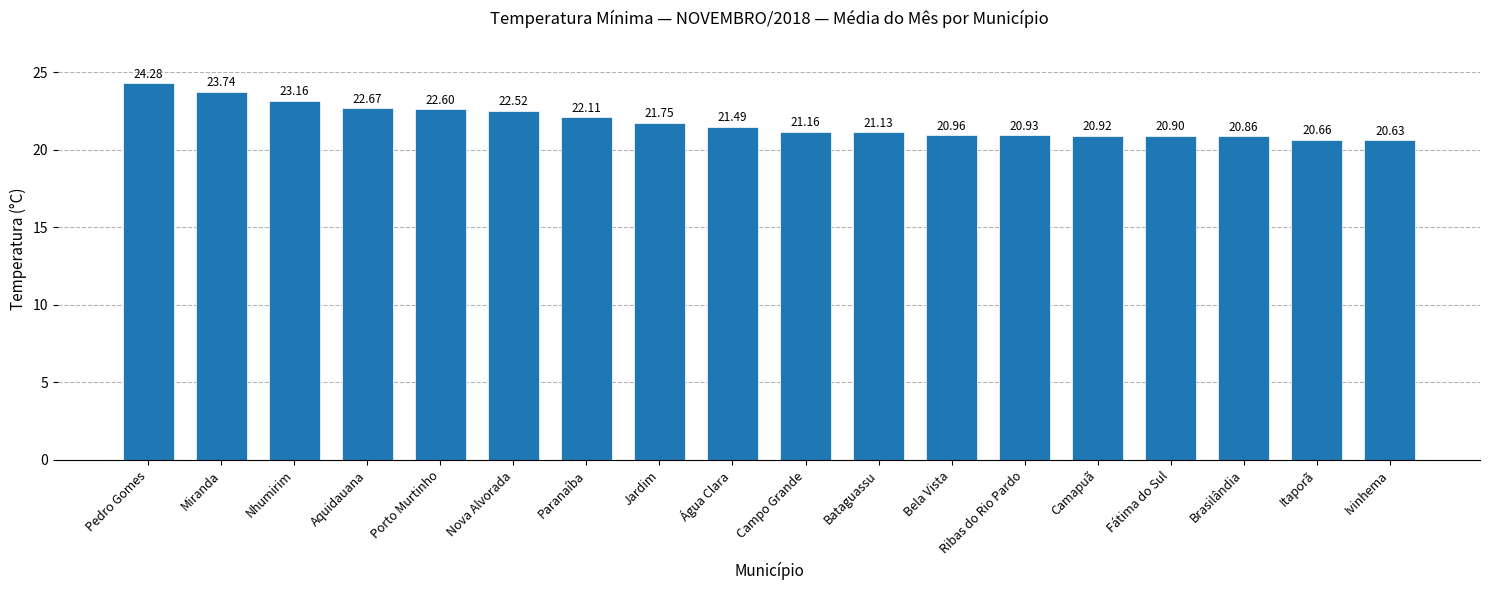

True or false: the data shows 22.7 at Aquidauana.

True